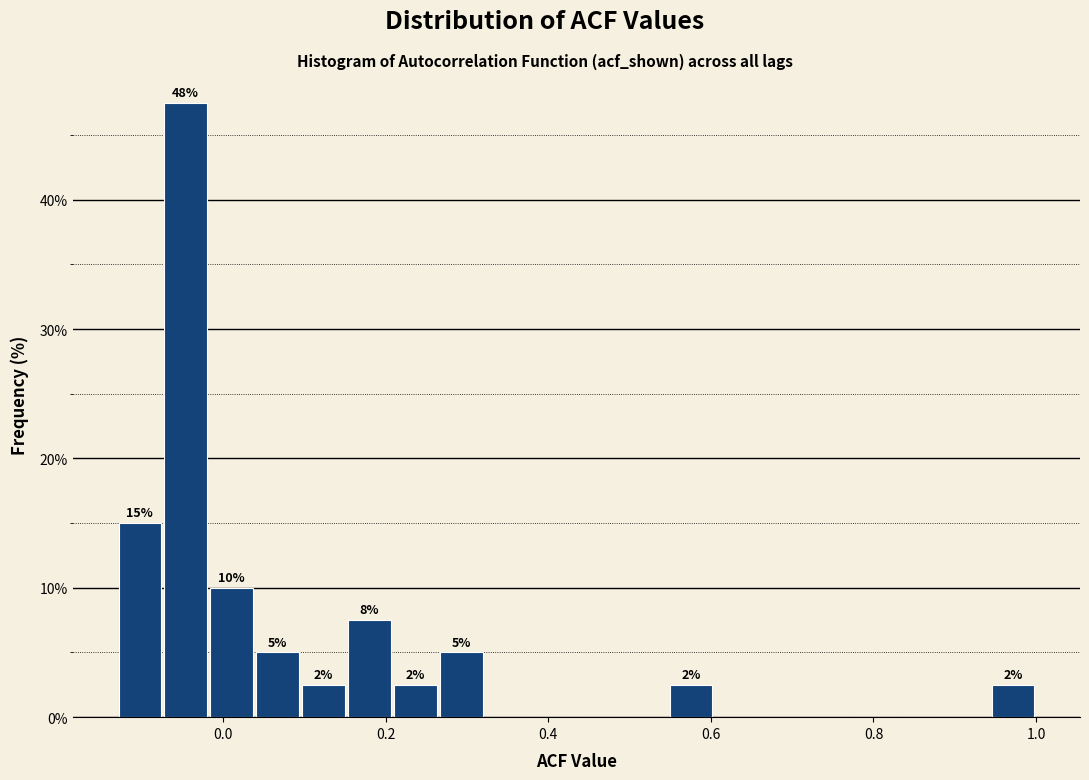

Read against the x-axis, roughly where is the centre of the tallest bar?

-0.04